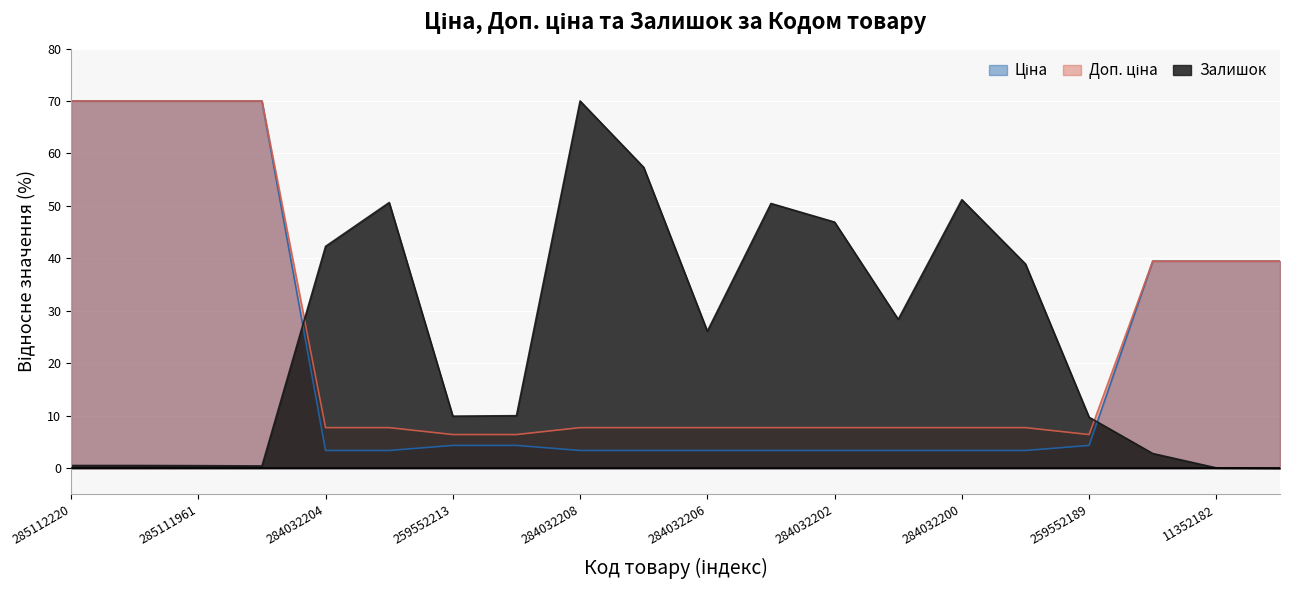

Which series has the largest total across all categories?

Залишок